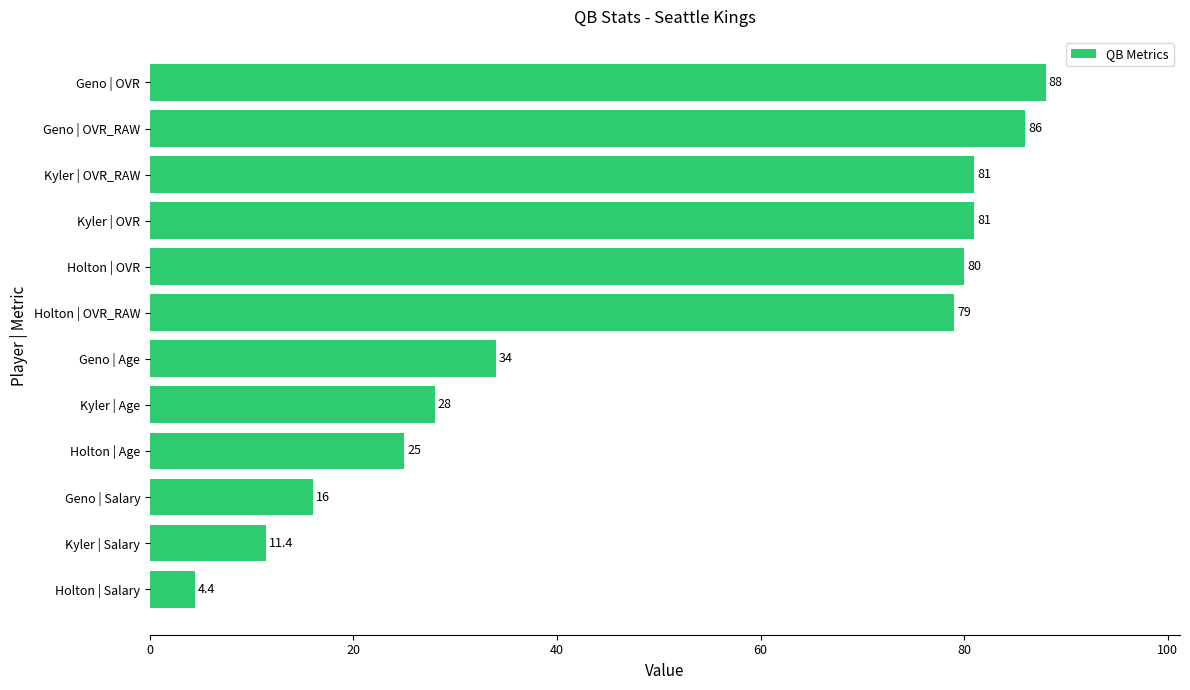

At which category does the chart reach its peak across all series?

Geno | OVR